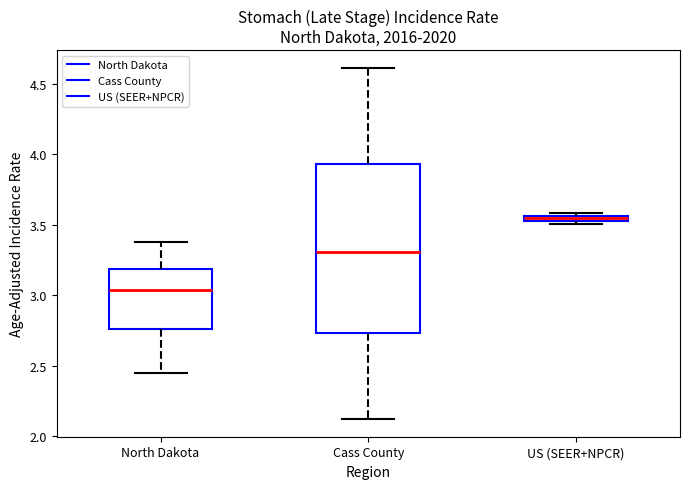

Which box has the highest median line?

US (SEER+NPCR)